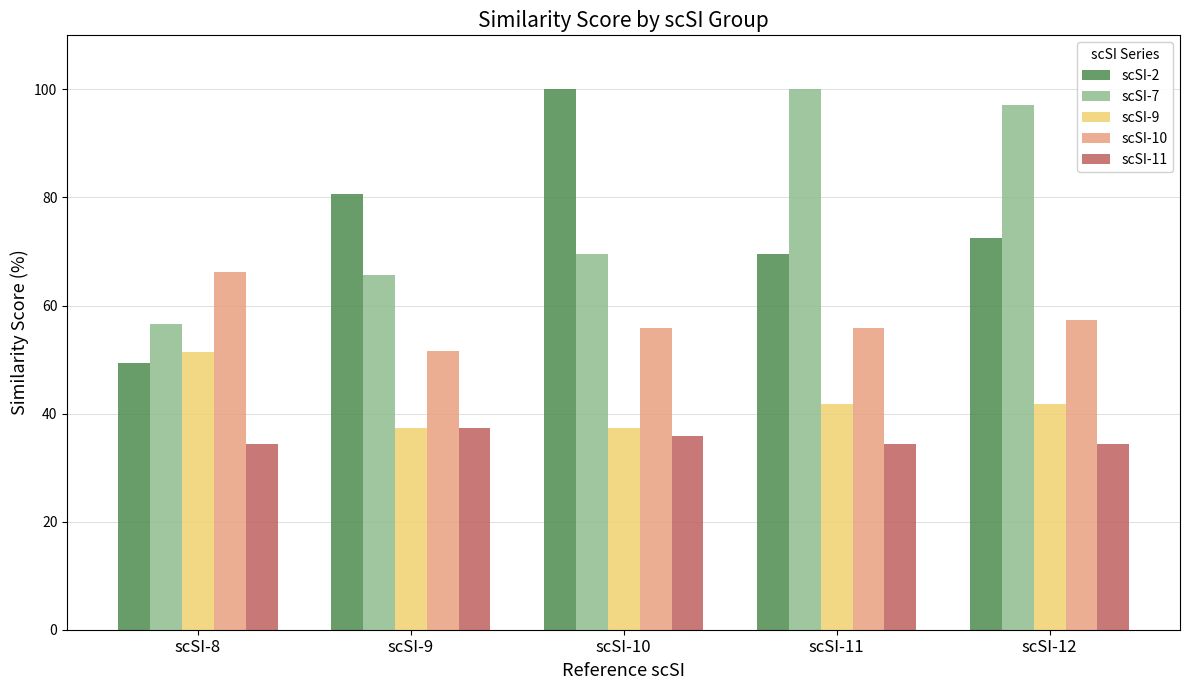

What is the highest value of the scSI-2 series?

100.0